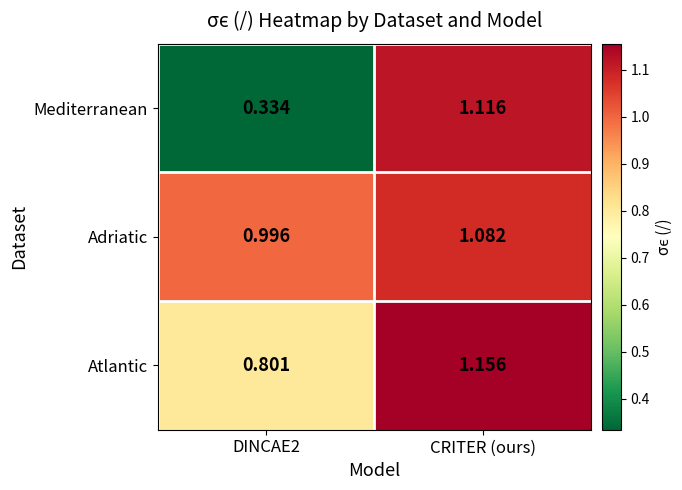

List the series in order of their overall mean, highest first.

Adriatic, Atlantic, Mediterranean